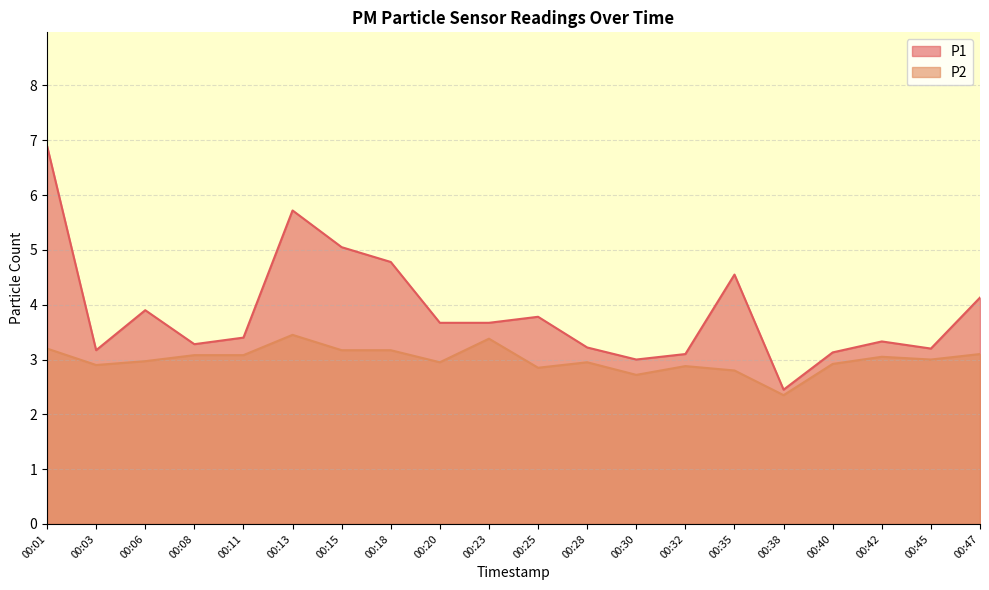

How many lines are shown in the chart?

2